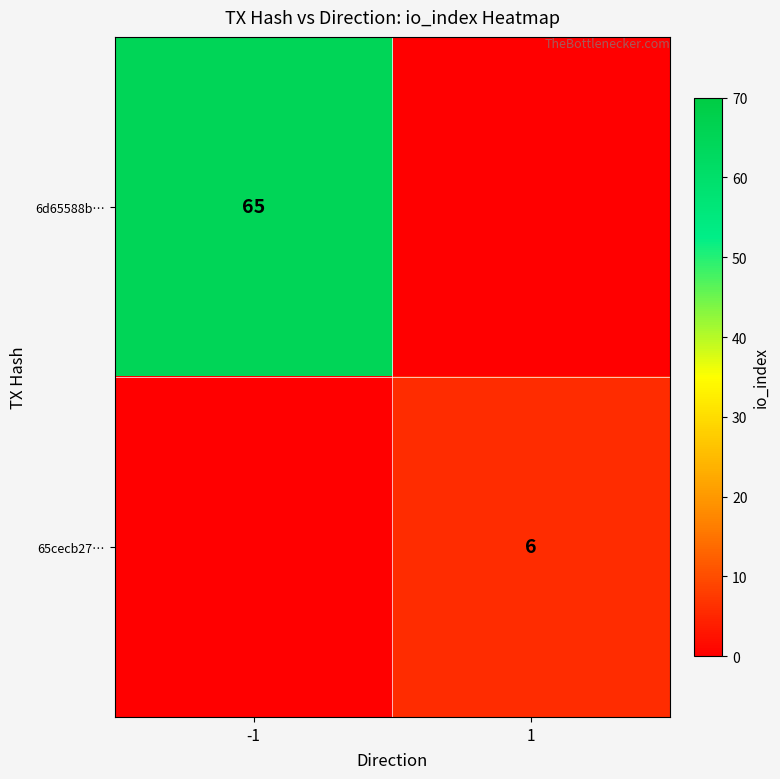

The 65cecb27… series shows 9 at 1. True or false?

False